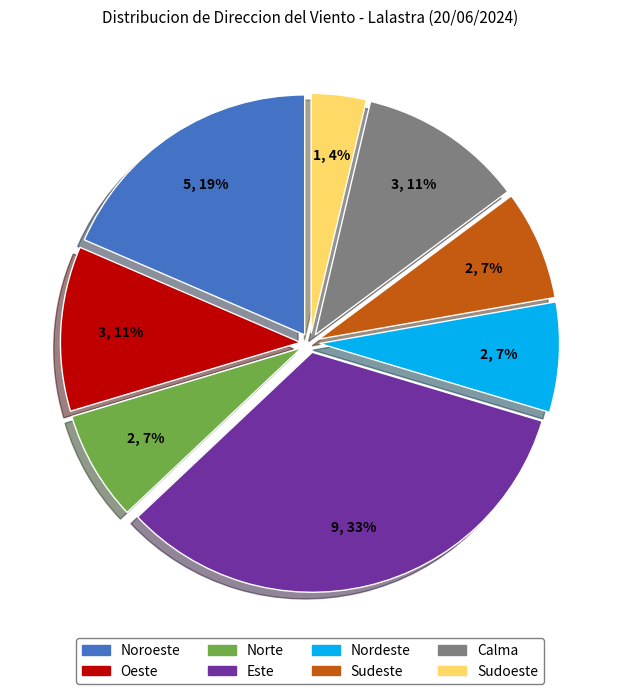

Is Norte the majority of the pie?

No